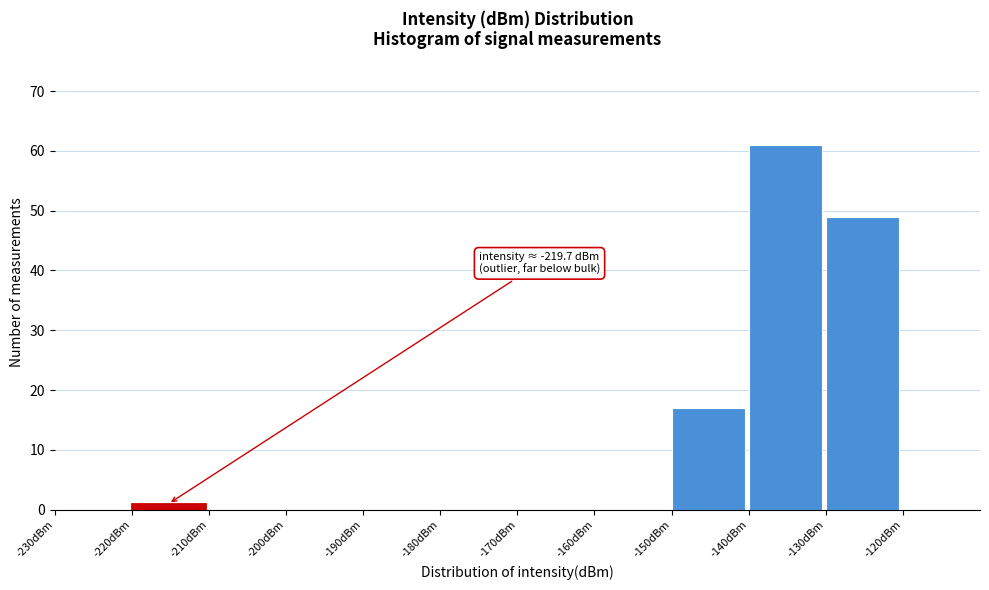

Which range on the x-axis has the tallest bar?

-140 to -130